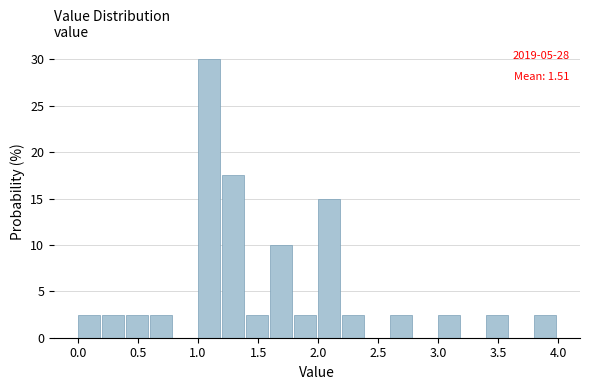

Which range on the x-axis has the tallest bar?

1.0 to 1.2